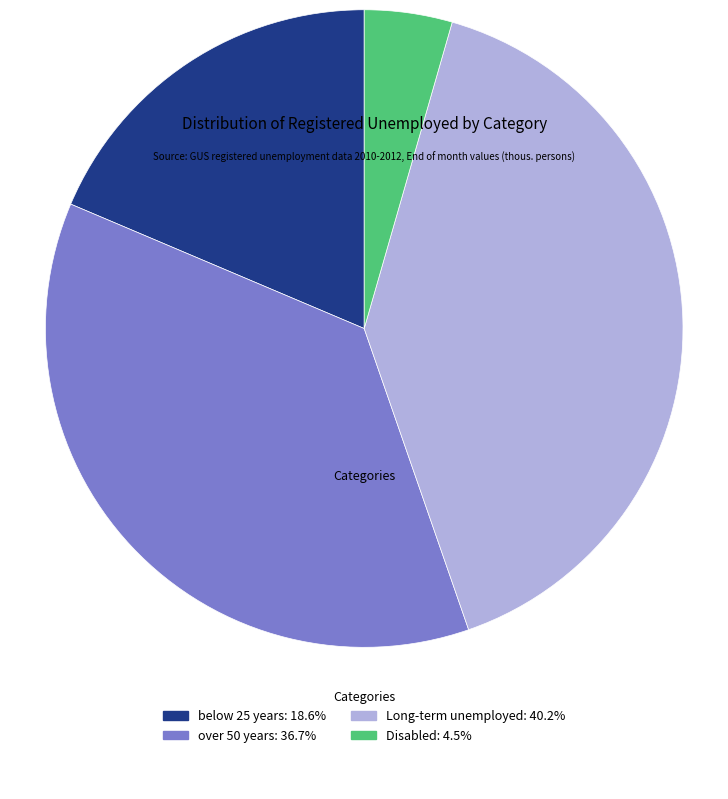

Does any single category account for the majority?

No